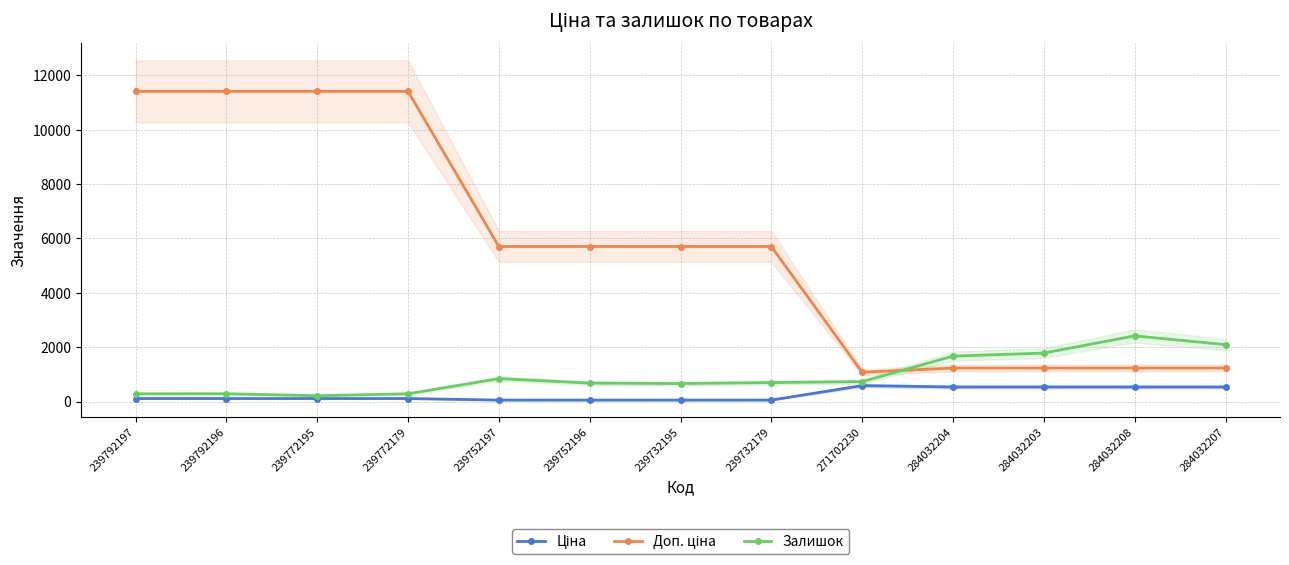

What is the difference between the maximum and second lowest values in the Залишок series?

2130.0